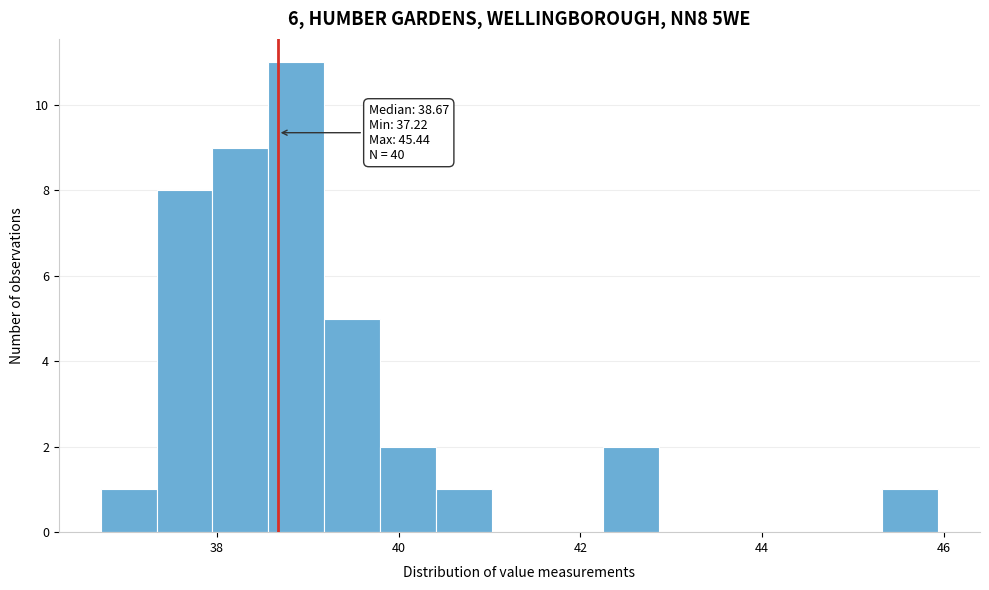

Around what value on the x-axis is the tallest bar? Give the approximate position of its centre, as read against the axis.

38.8